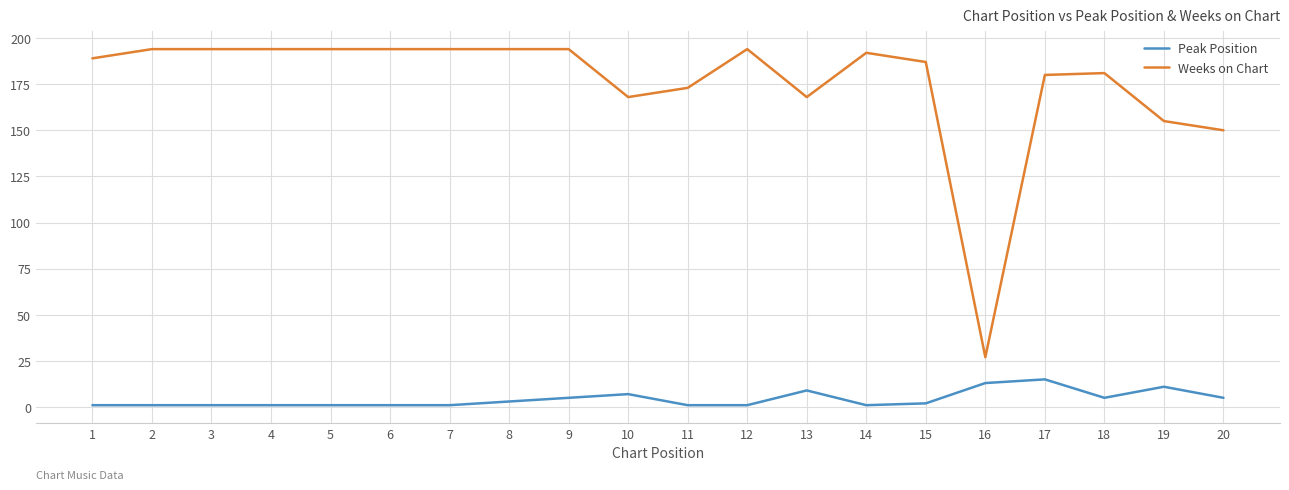

Which series has the widest spread of values?

Weeks on Chart